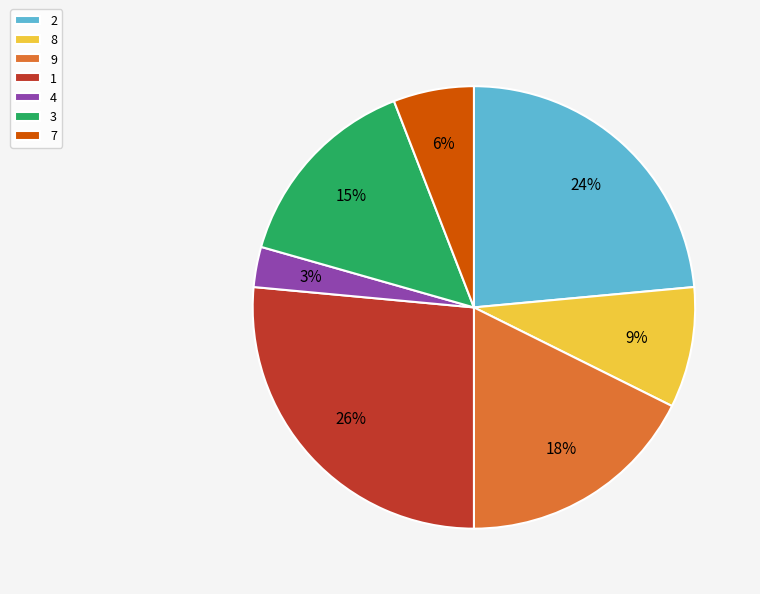

Is it true that 2 is 16% of the pie?

False